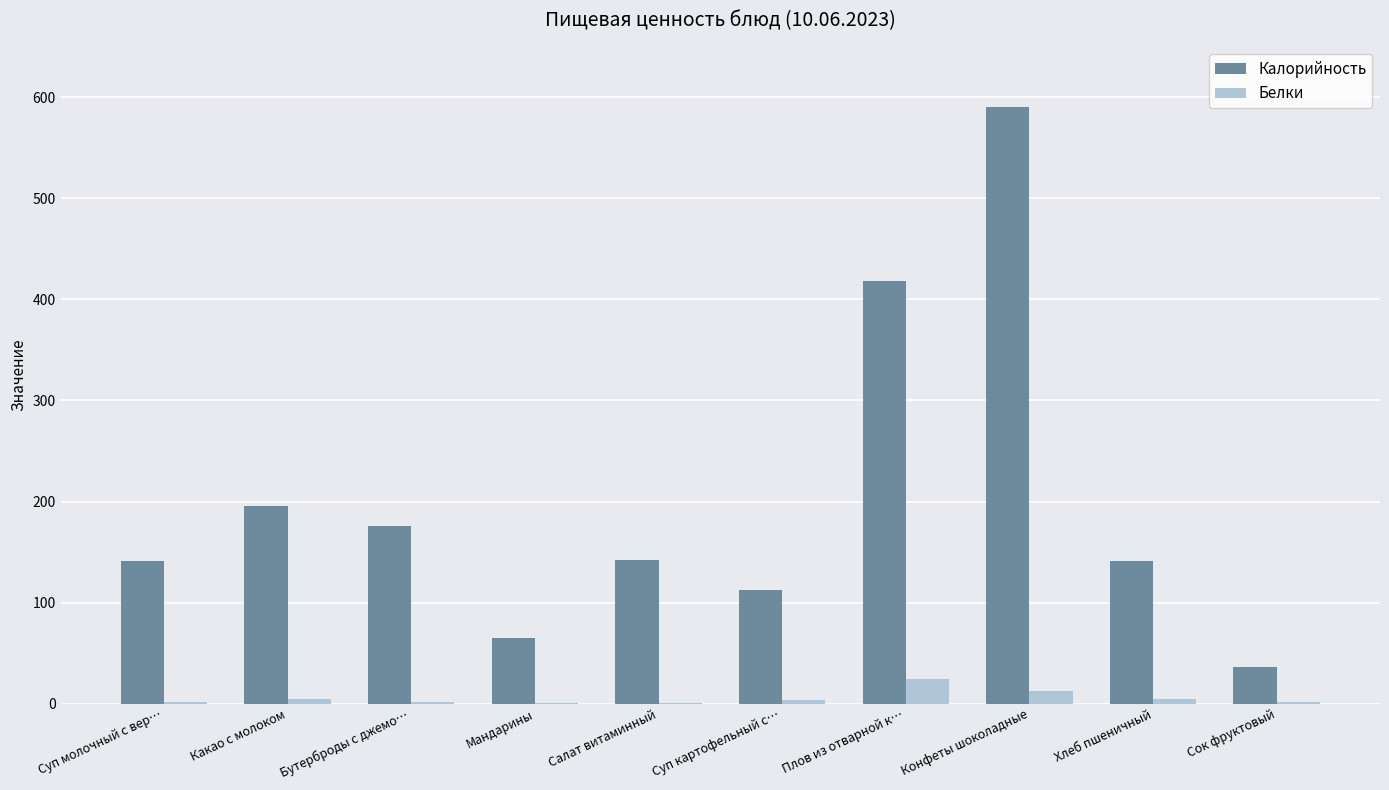

What is the spread (max minus min) of values at Хлеб пшеничный?

136